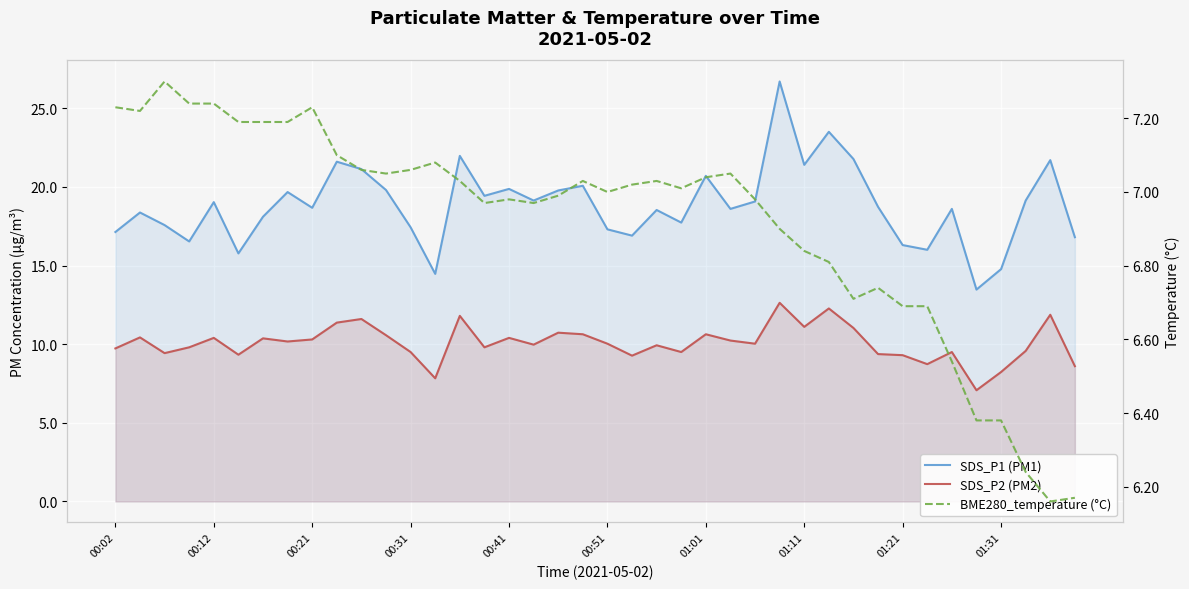

What is the label of the 26th point from the right?

14